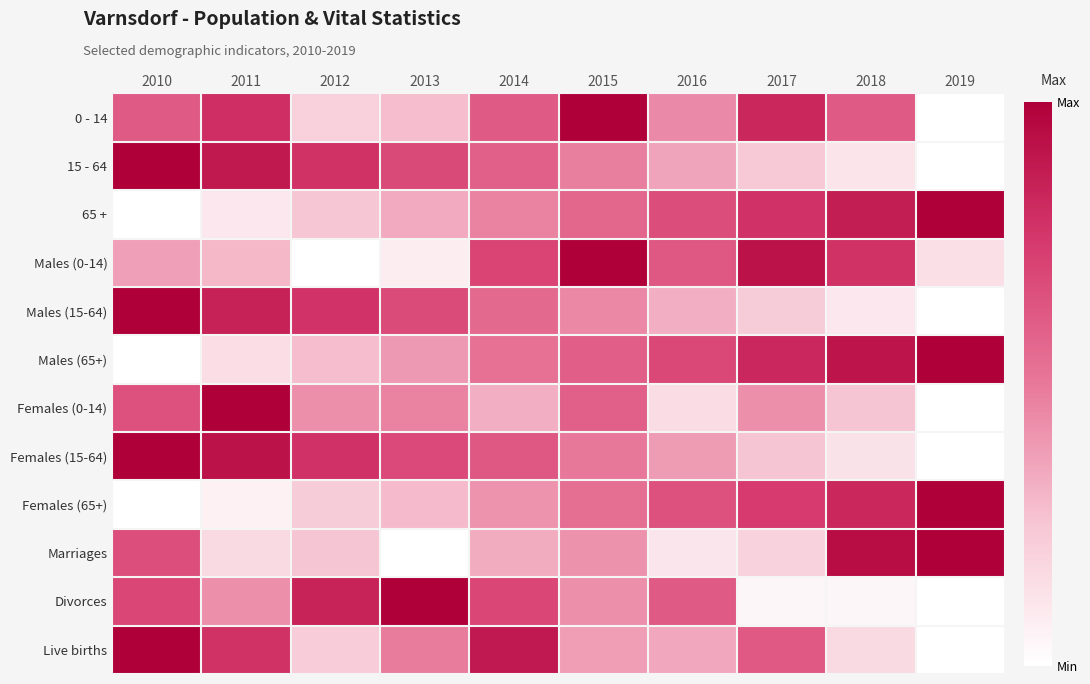

Reading right to left, what are all the values shown in this chart?

0 - 14: 2019=0.0	2018=0.6	2017=0.8	2016=0.4	2015=1.0	2014=0.6	2013=0.3	2012=0.2	2011=0.8	2010=0.6
15 - 64: 2019=0.0	2018=0.1	2017=0.2	2016=0.4	2015=0.5	2014=0.6	2013=0.7	2012=0.8	2011=0.9	2010=1.0
65 +: 2019=1.0	2018=0.9	2017=0.8	2016=0.7	2015=0.6	2014=0.5	2013=0.3	2012=0.2	2011=0.1	2010=0.0
Males (0-14): 2019=0.1	2018=0.8	2017=0.9	2016=0.6	2015=1.0	2014=0.7	2013=0.1	2012=0.0	2011=0.3	2010=0.4
Males (15-64): 2019=0.0	2018=0.1	2017=0.2	2016=0.3	2015=0.4	2014=0.6	2013=0.7	2012=0.8	2011=0.8	2010=1.0
Males (65+): 2019=1.0	2018=0.9	2017=0.8	2016=0.7	2015=0.6	2014=0.5	2013=0.4	2012=0.3	2011=0.2	2010=0.0
Females (0-14): 2019=0.0	2018=0.2	2017=0.4	2016=0.2	2015=0.6	2014=0.3	2013=0.5	2012=0.4	2011=1.0	2010=0.7
Females (15-64): 2019=0.0	2018=0.1	2017=0.3	2016=0.4	2015=0.5	2014=0.6	2013=0.7	2012=0.8	2011=0.9	2010=1.0
Females (65+): 2019=1.0	2018=0.8	2017=0.7	2016=0.7	2015=0.5	2014=0.4	2013=0.3	2012=0.2	2011=0.1	2010=0.0
Marriages: 2019=1.0	2018=0.9	2017=0.2	2016=0.1	2015=0.4	2014=0.3	2013=0.0	2012=0.2	2011=0.2	2010=0.7
Divorces: 2019=0.0	2018=0.0	2017=0.0	2016=0.6	2015=0.4	2014=0.7	2013=1.0	2012=0.8	2011=0.4	2010=0.7
Live births: 2019=0.0	2018=0.2	2017=0.6	2016=0.4	2015=0.4	2014=0.9	2013=0.5	2012=0.2	2011=0.8	2010=1.0